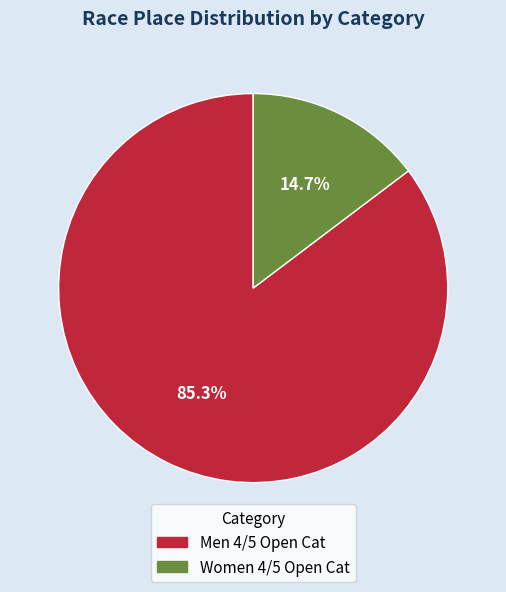

True or false: Men 4/5 Open Cat accounts for 94% of the total.

False